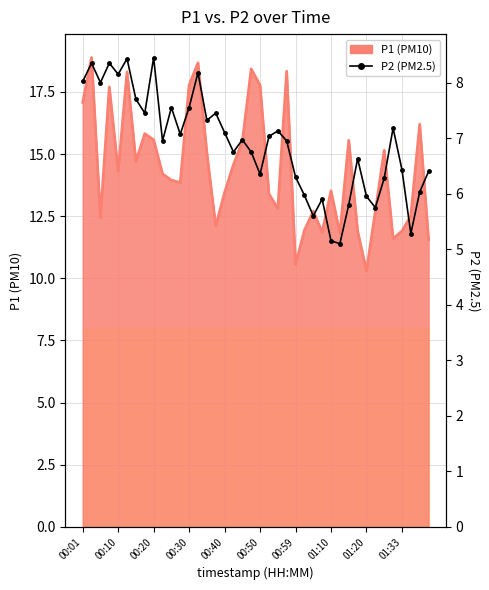

Reading right to left, what are all the values shown in this chart?

P1 (PM10): 11.6	16.2	12.5	11.9	11.6	15.2	12.7	10.3	11.9	15.6	11.8	13.5	11.8	12.7	11.9	10.6	18.3	12.8	13.4	17.8	18.4	15.5	14.6	13.4	12.1	15.1	18.7	17.8	13.8	13.9	14.2	15.6	15.8	14.7	18.3	14.3	17.7	12.4	18.9	17.1
P2 (PM2.5): 6.4	6.0	5.3	6.4	7.2	6.3	5.8	6.0	6.6	5.8	5.1	5.2	5.9	5.6	6.0	6.3	7.0	7.1	7.0	6.3	6.8	7.0	6.8	7.1	7.5	7.3	8.2	7.5	7.1	7.5	7.0	8.4	7.5	7.7	8.4	8.2	8.3	8.0	8.3	8.0